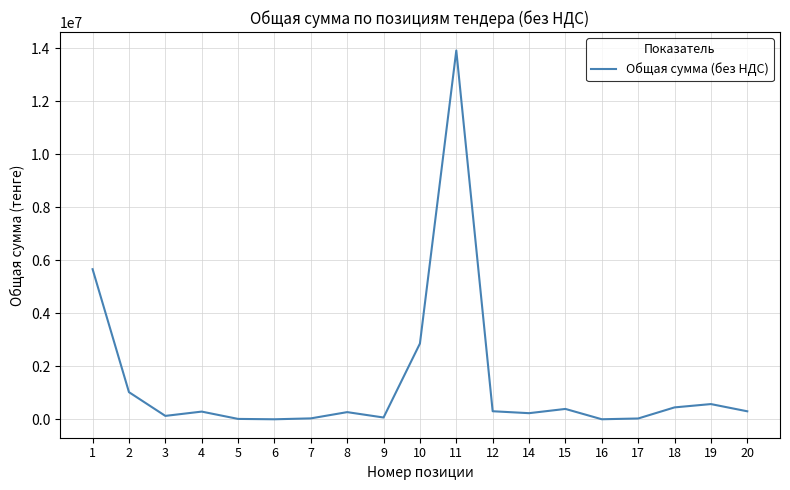

What is the sum of the values at 4 and 8?

568705.0